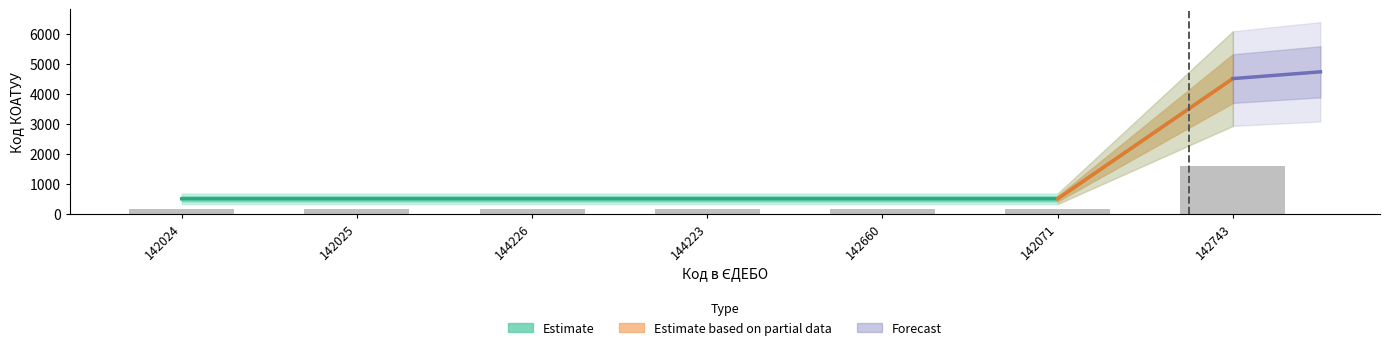

What is the value of the 1st bar from the left?

500.0